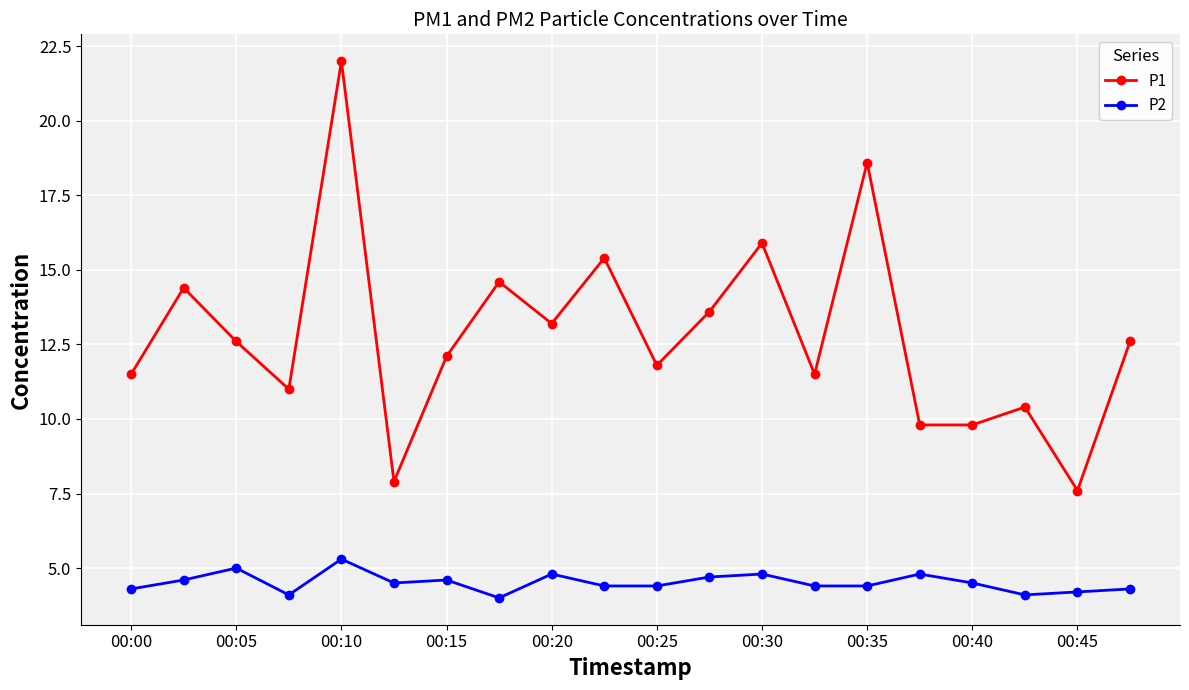

Rank the series by their maximum value, from lowest to highest.

P2, P1